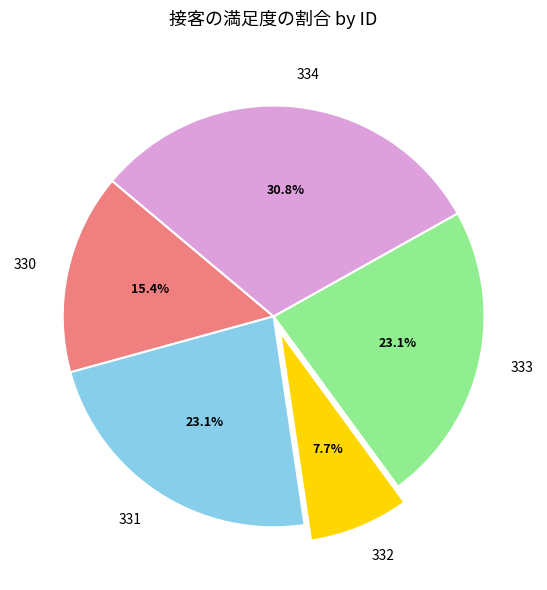

Which slice is the smallest?

332